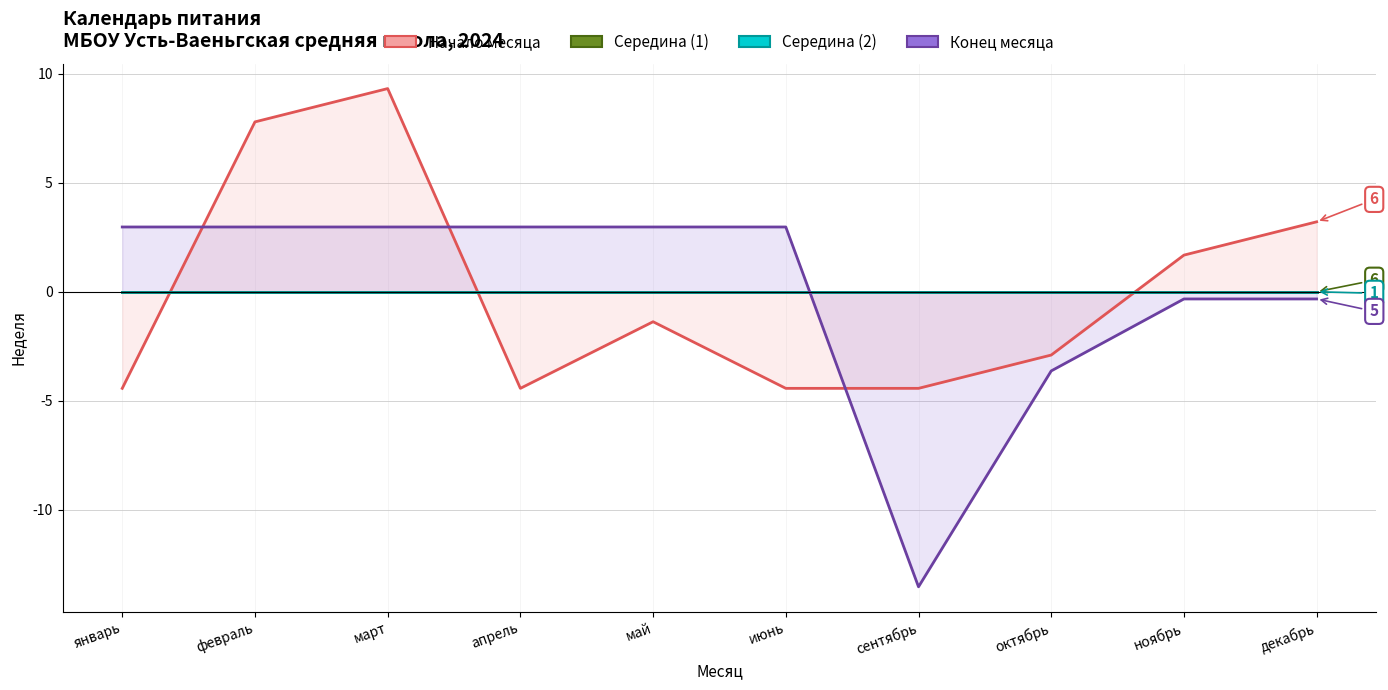

What is the difference between the highest and lowest values at январь?

7.4